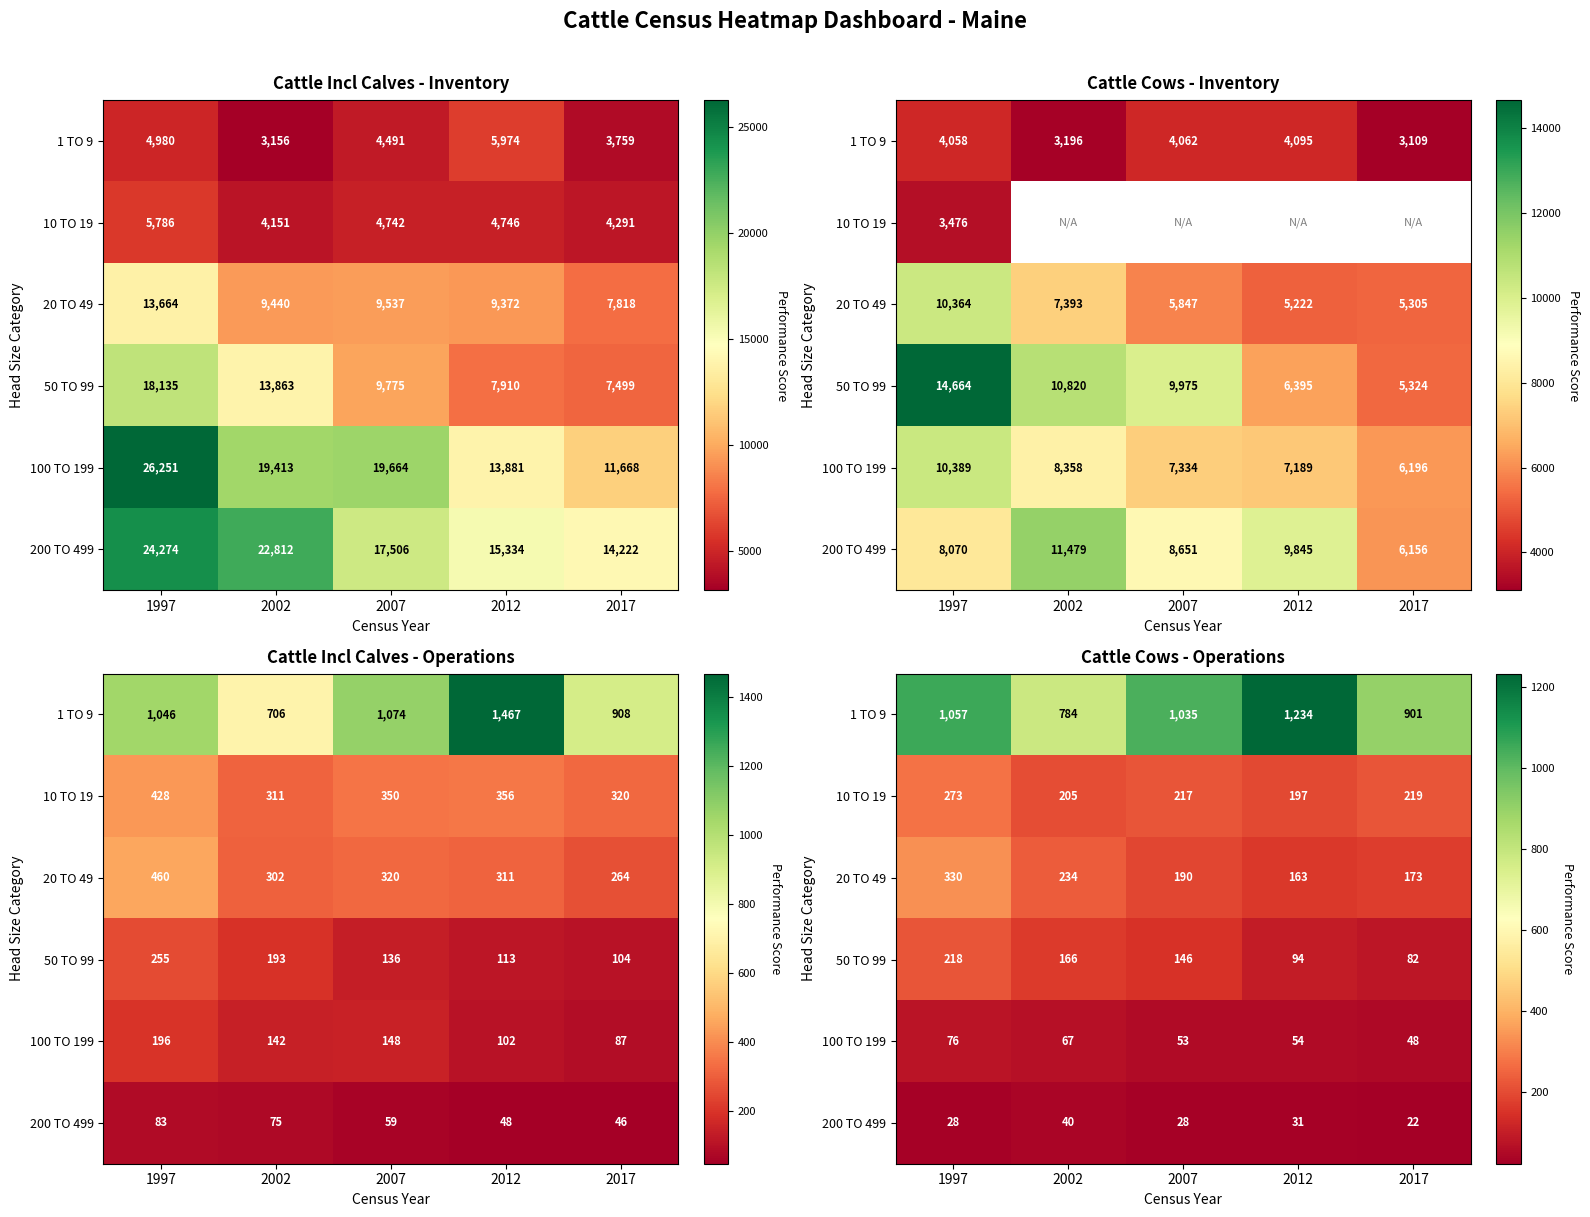

What is the average value of the 200 TO 499 series?

30